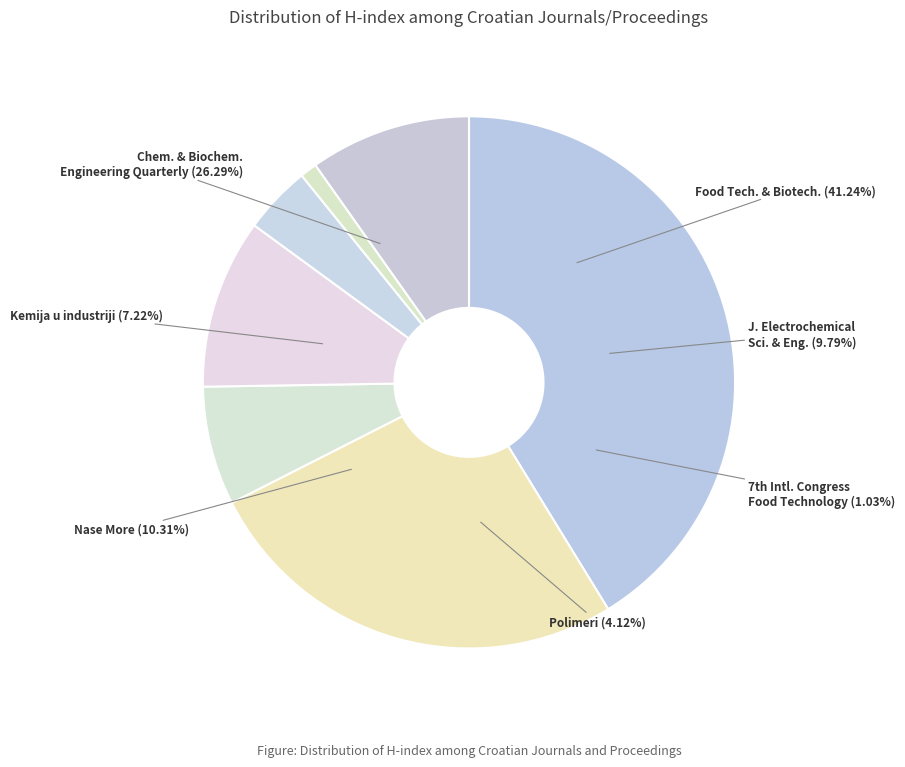

The Polimeri slice represents 4% of the pie. True or false?

True